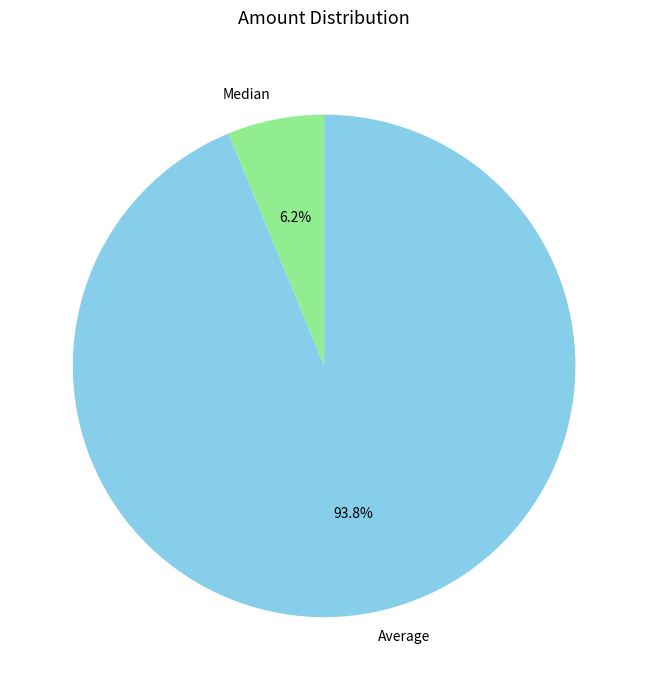

What is the majority slice?

Average